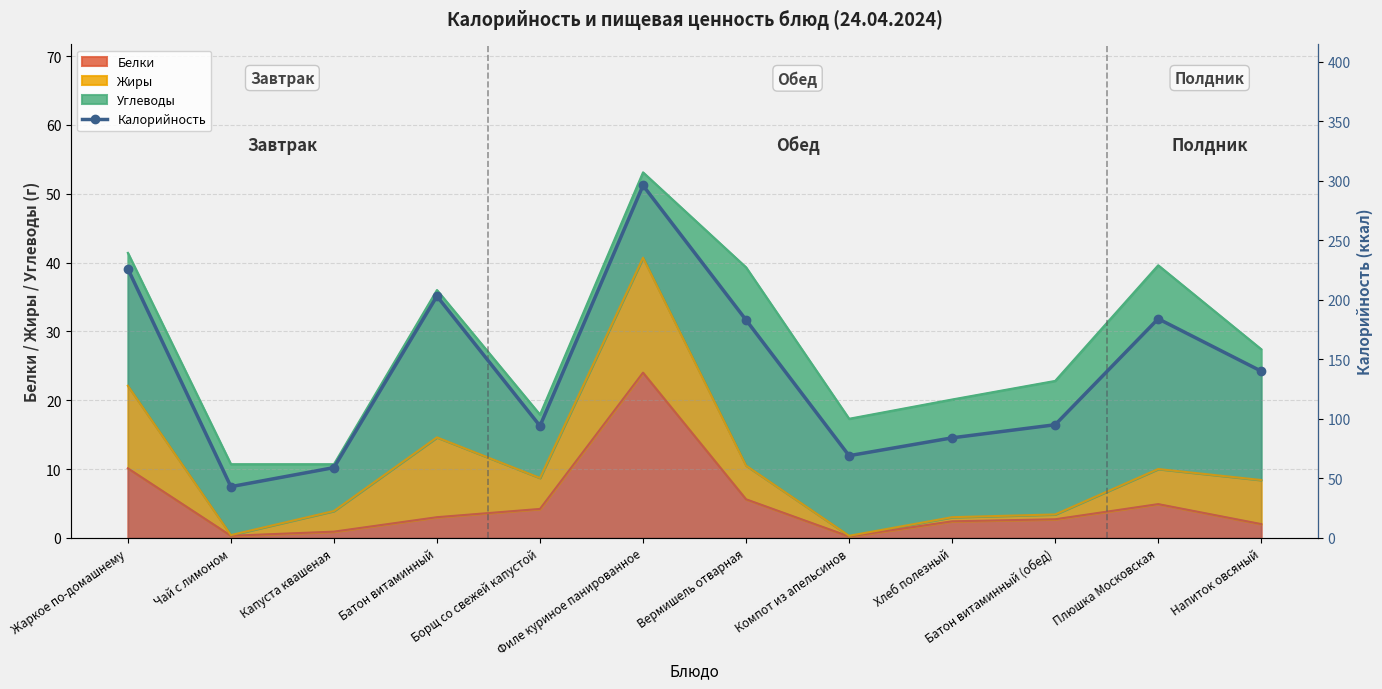

How many interior local valleys (lower than both neighbors) does the data have?

3